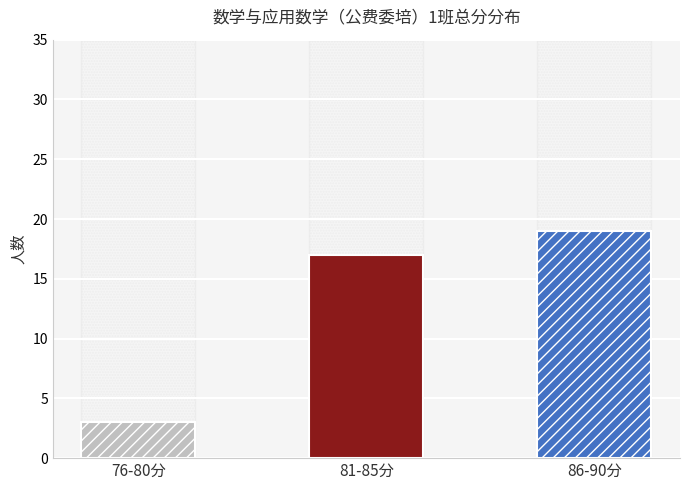

True or false: the data shows 19 at 86-90分.

True